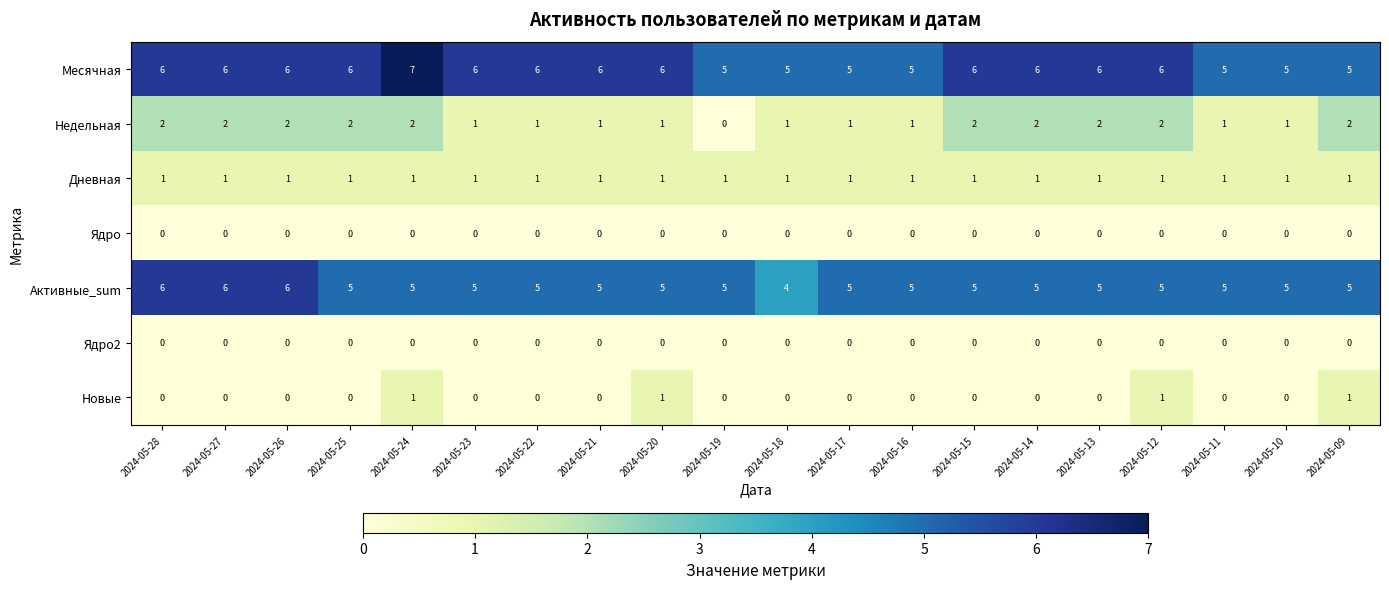

Which series has the largest total across all categories?

Месячная